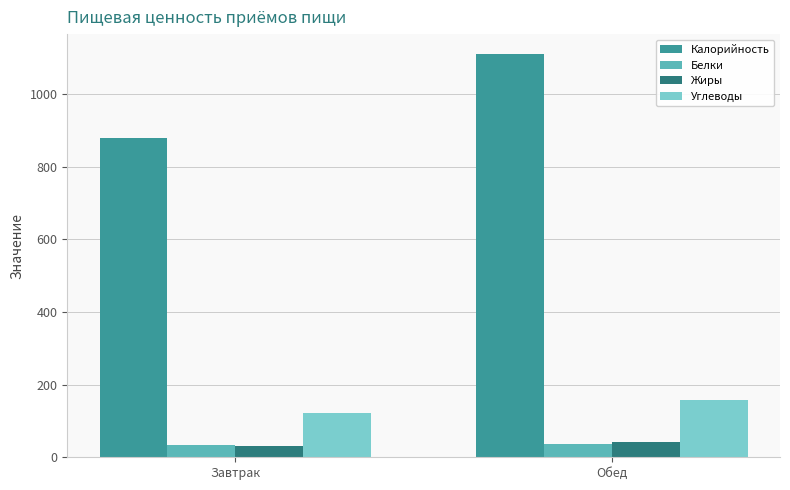

Is it true that Калорийность equals 878.7 at Завтрак?

True